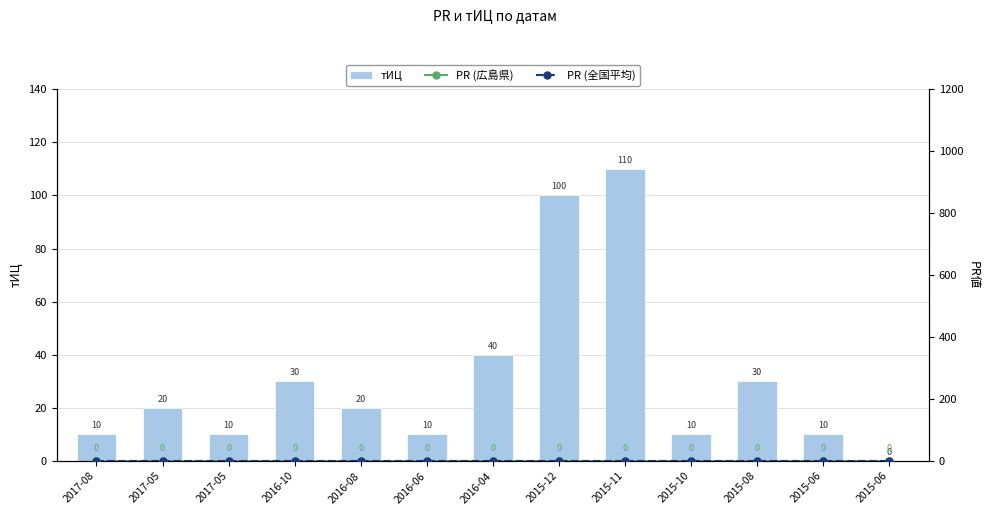

Reading right to left, what are all the values shown in this chart?

тИЦ: 2015-06=0	2015-06=10	2015-08=30	2015-10=10	2015-11=110	2015-12=100	2016-04=40	2016-06=10	2016-08=20	2016-10=30	2017-05=10	2017-05=20	2017-08=10
PR (広島県): 2015-06=0	2015-06=0	2015-08=0	2015-10=0	2015-11=0	2015-12=0	2016-04=0	2016-06=0	2016-08=0	2016-10=0	2017-05=0	2017-05=0	2017-08=0
PR (全国平均): 2015-06=0	2015-06=0	2015-08=0	2015-10=0	2015-11=0	2015-12=0	2016-04=0	2016-06=0	2016-08=0	2016-10=0	2017-05=0	2017-05=0	2017-08=0